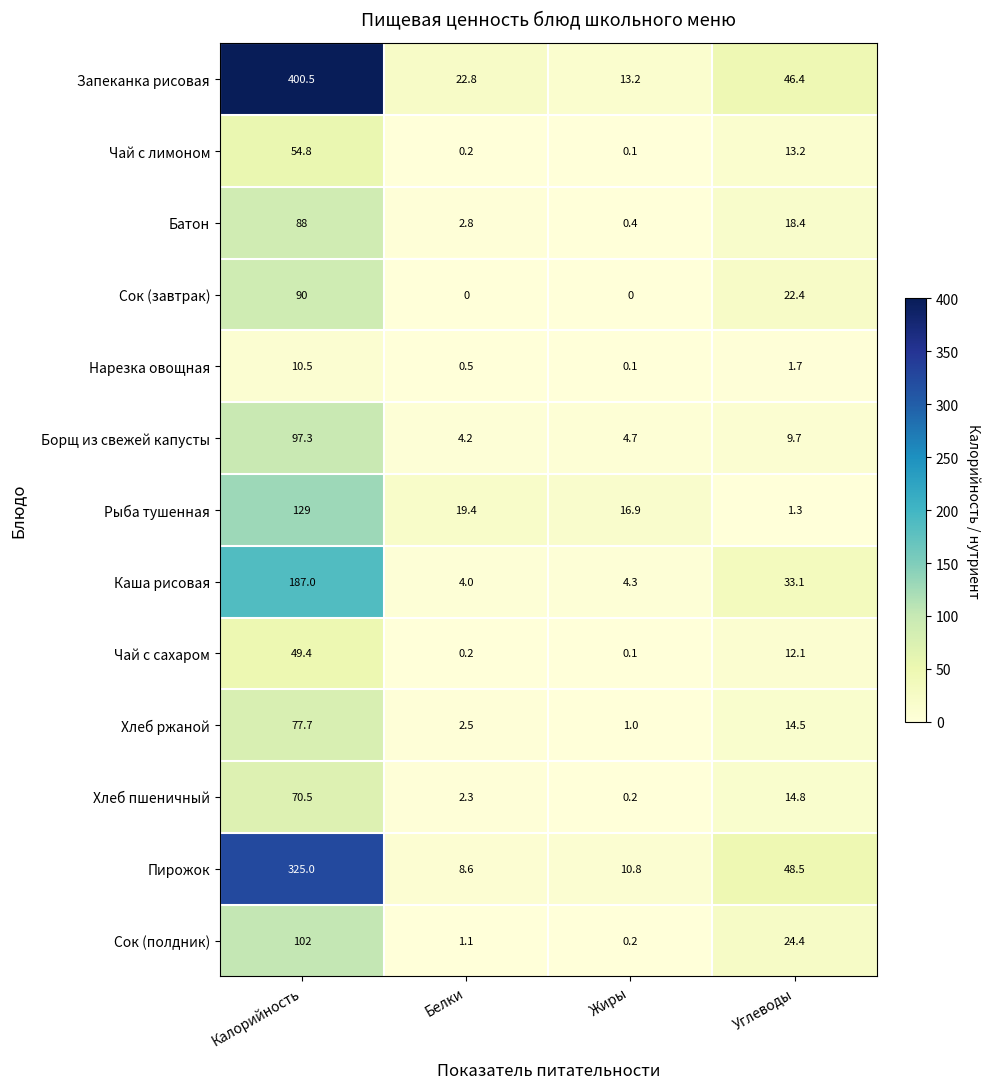

Which label corresponds to the largest value in the chart?

Калорийность